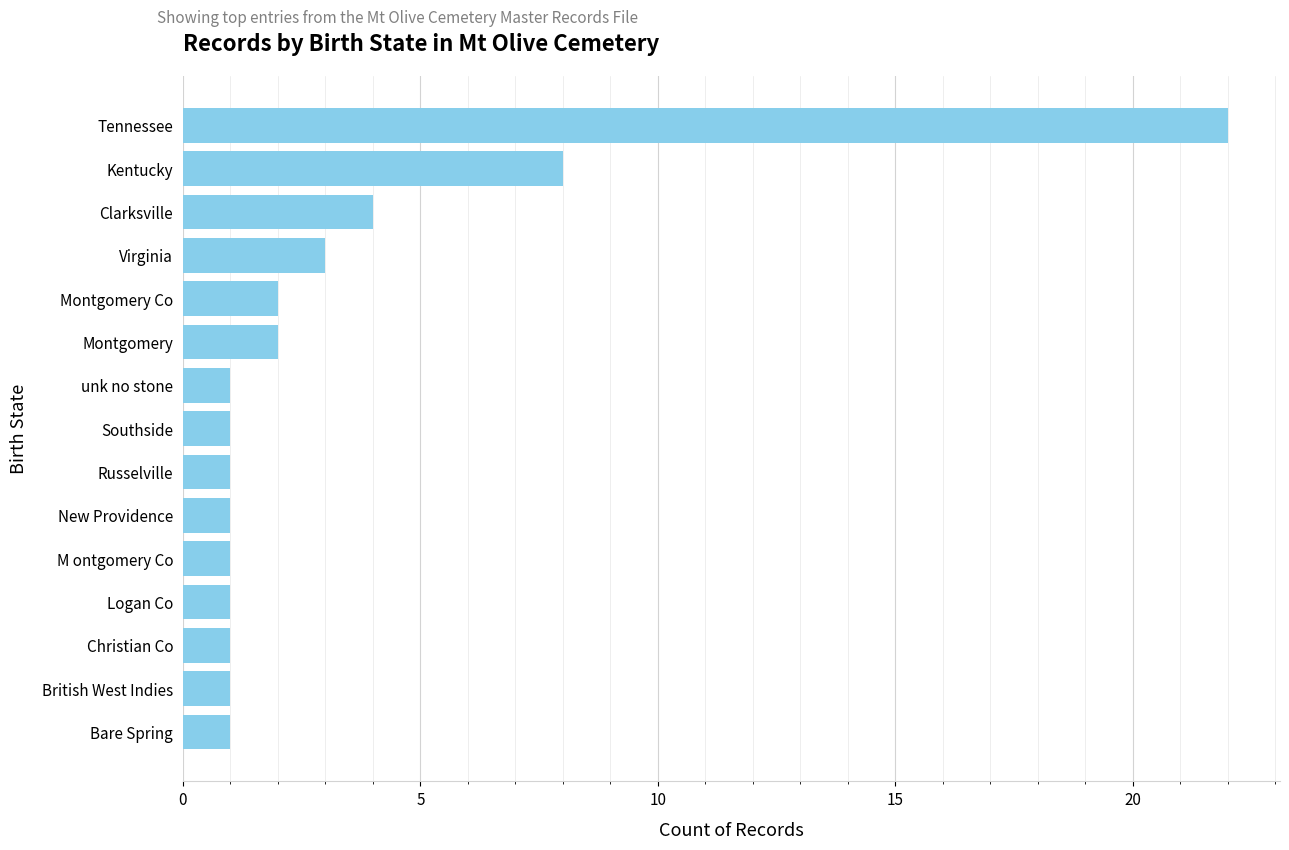

The value at Christian Co is 0. True or false?

False